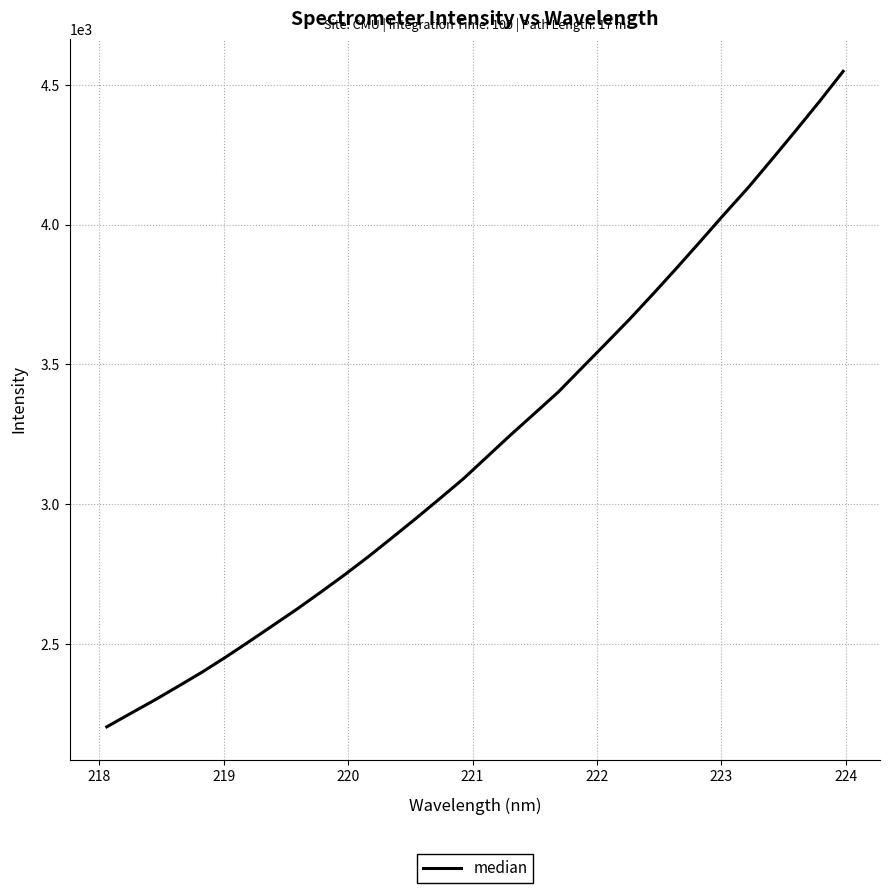

What is the maximum value shown in the chart?

4548.1